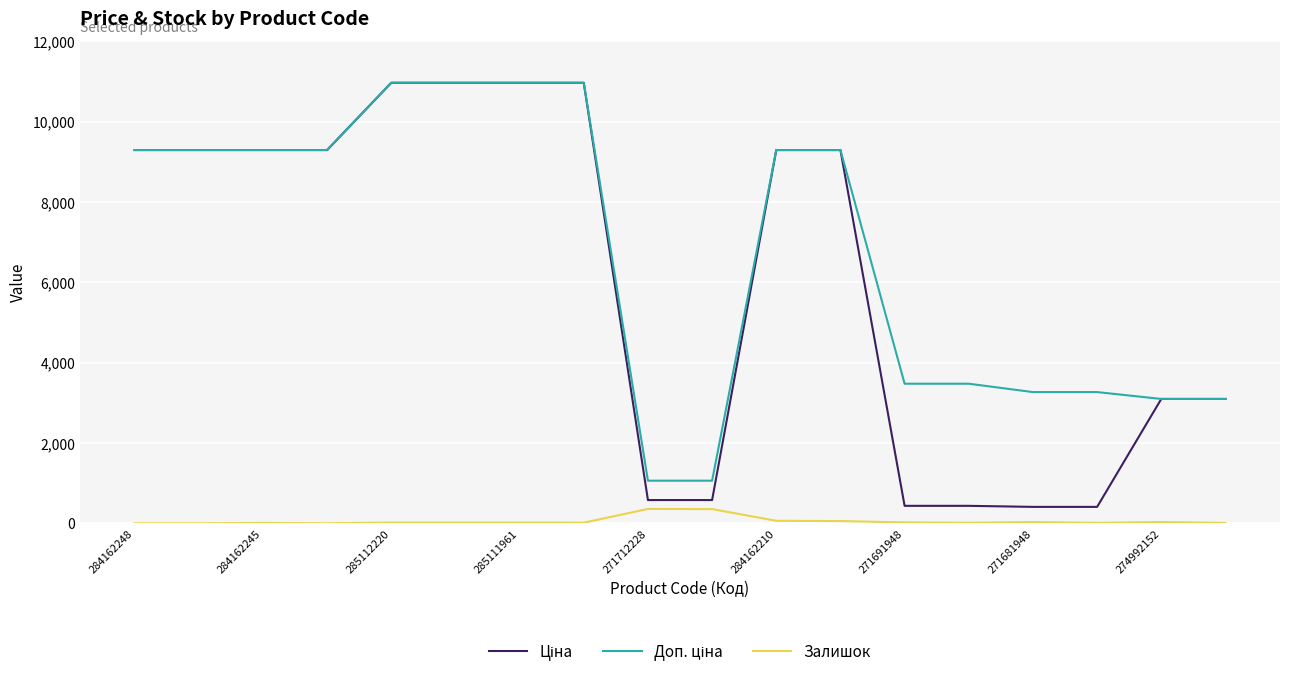

What is the maximum value for Залишок?

357.0